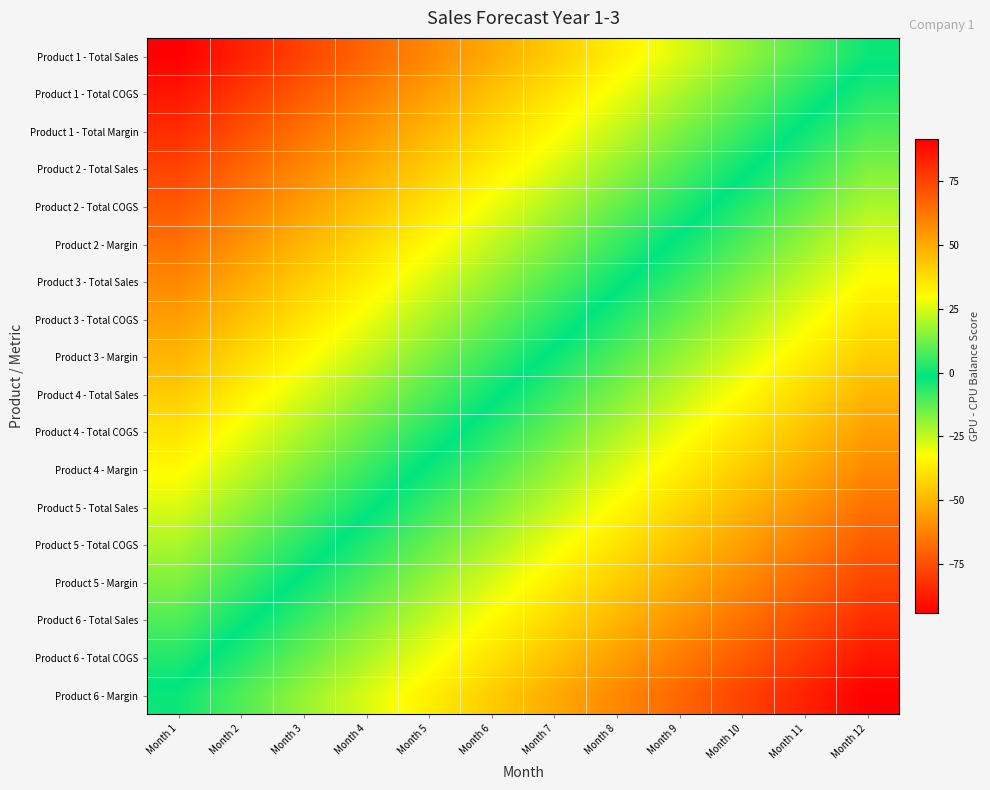

Which series has the largest range (max minus min)?

Product 1 - Total Sales